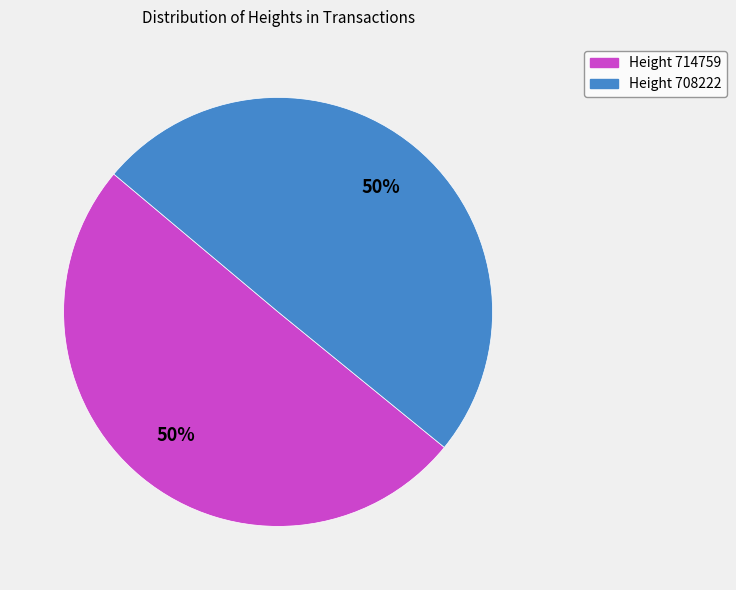

What percentage is the Height 708222 slice, to the nearest percent?

50%